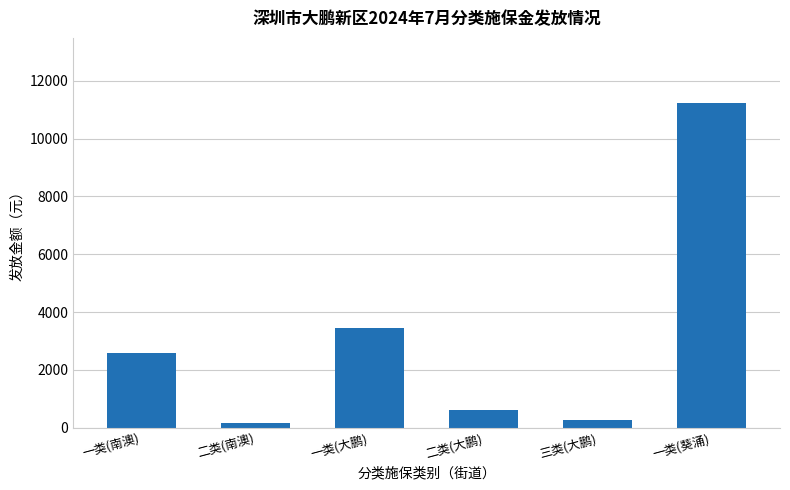

What is the label of the 5th bar from the left?

三类(大鹏)